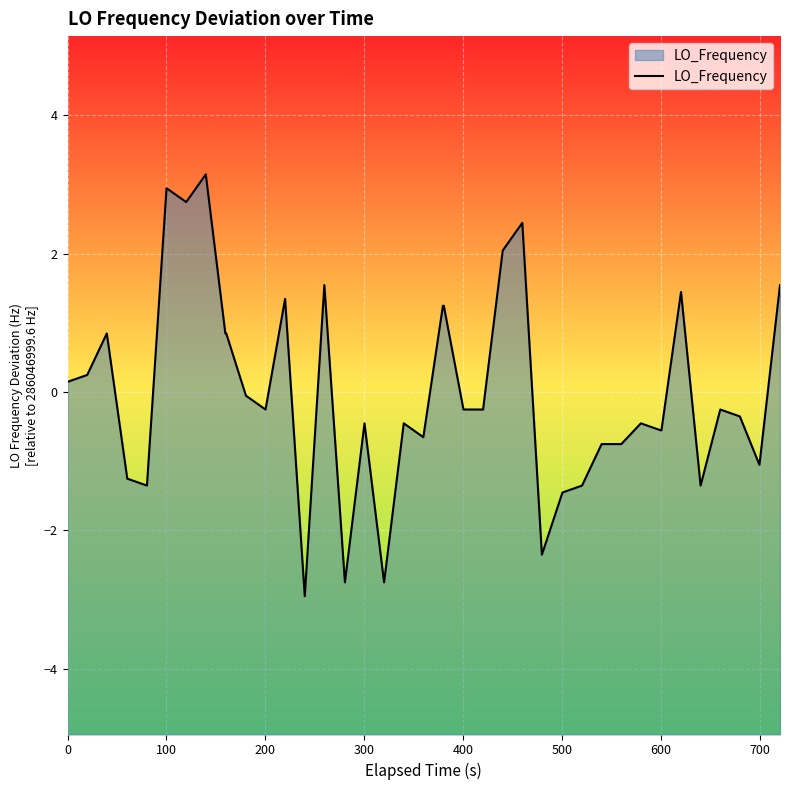

Does the chart display data point markers on the line(s)?

No